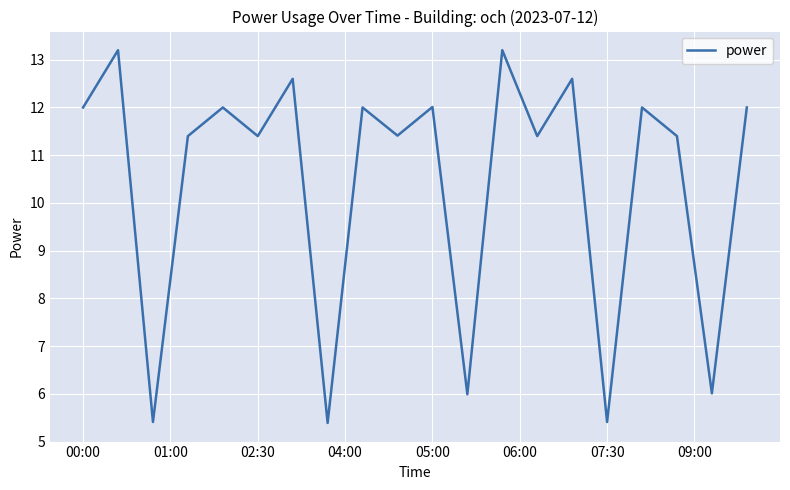

Reading left to right, list all the values displayed in this chart.

12.0	13.2	5.4	11.4	12.0	11.4	12.6	5.4	12.0	11.4	12.0	6.0	13.2	11.4	12.6	5.4	12.0	11.4	6.0	12.0